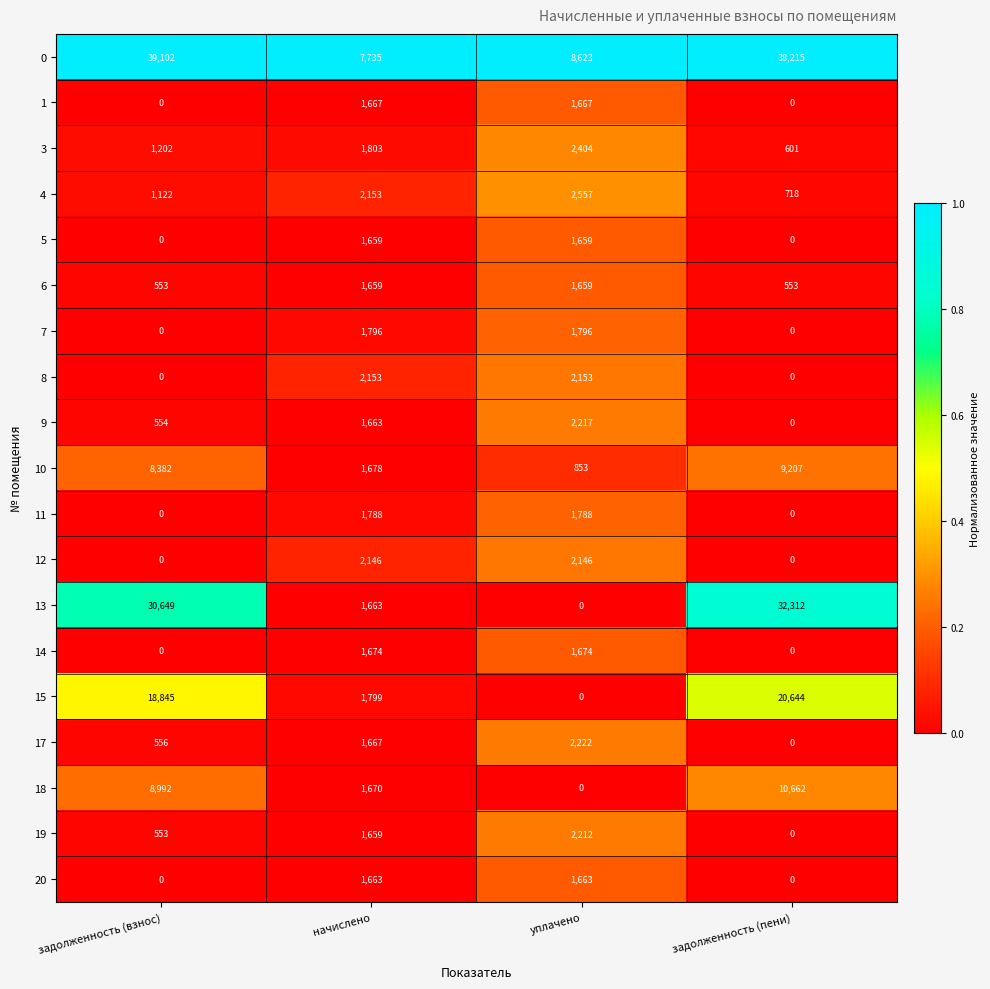

What is the difference between the second highest and minimum values in the 1 series?

1667